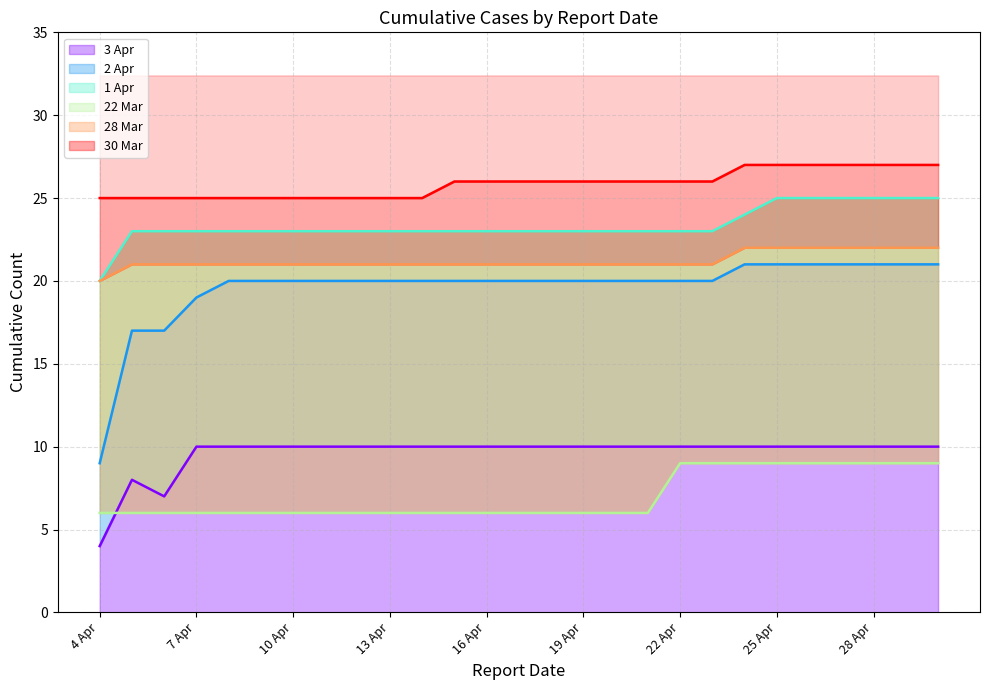

At which label is 2 Apr closest to 15?

5 Apr